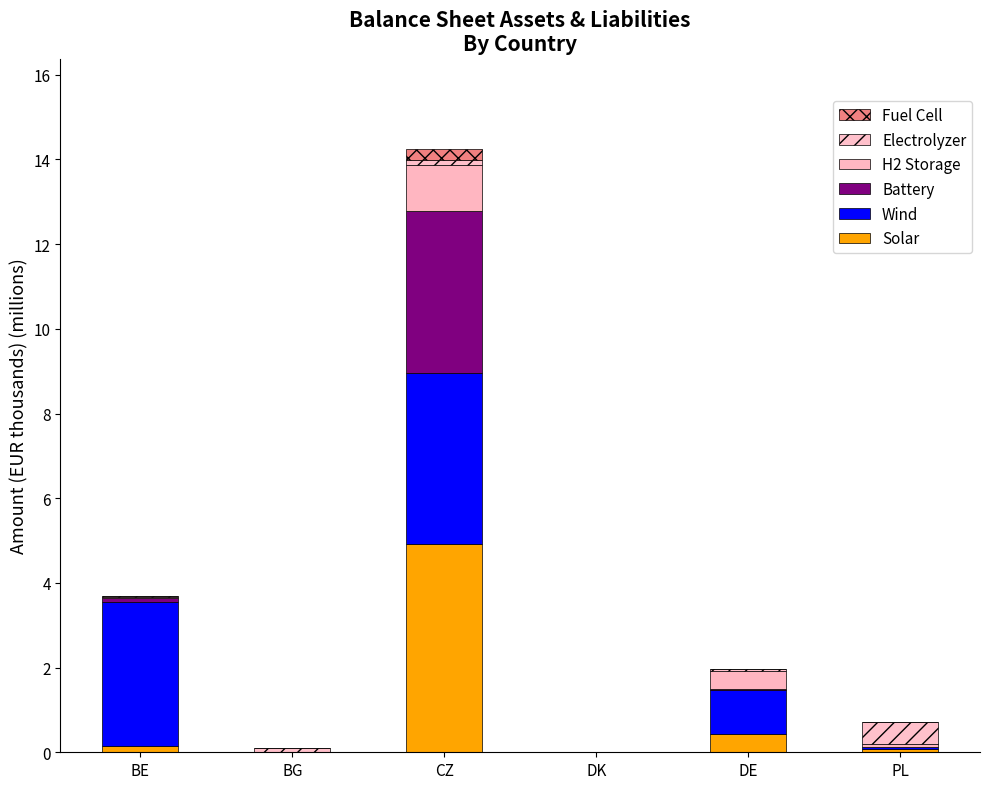

Which series changed the most between BG and CZ?

Solar